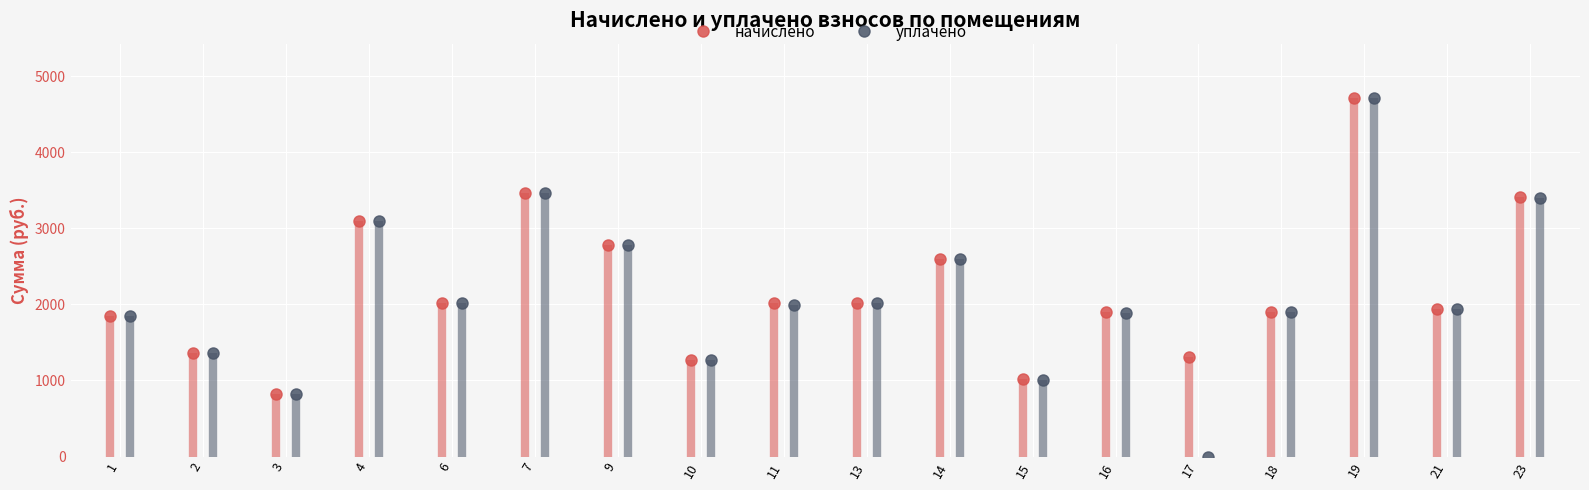

What are all the series names shown in the legend?

начислено, уплачено